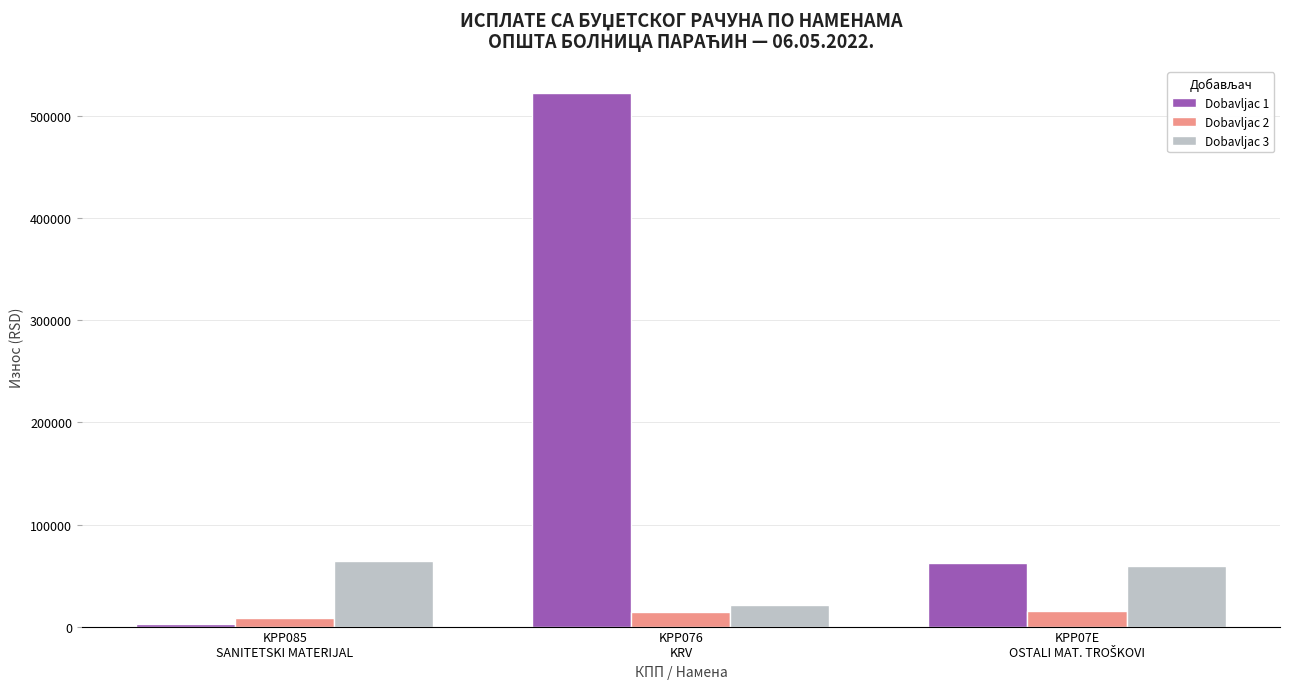

What is the average value of the Dobavljac 3 series?

48322.9